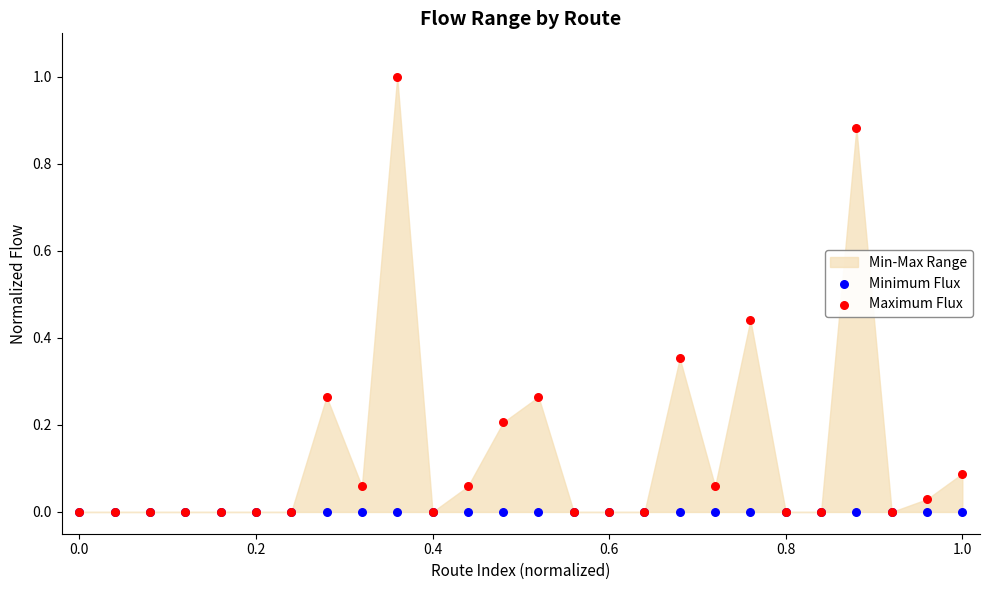

Which series has the widest spread of Y values?

Maximum Flux